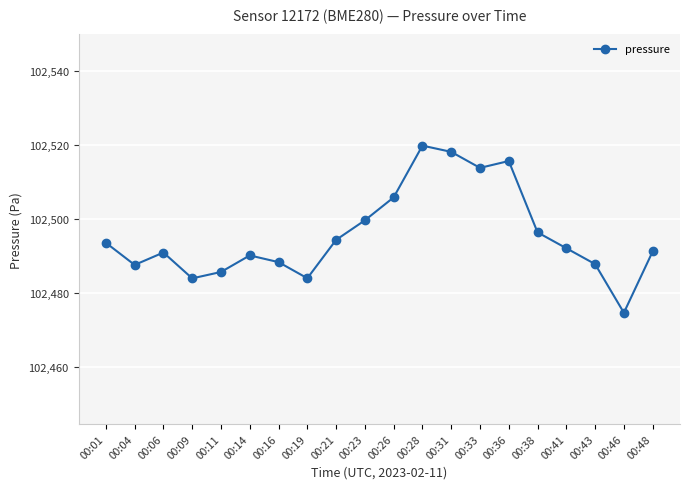

What is the sum of all values?

2049914.8